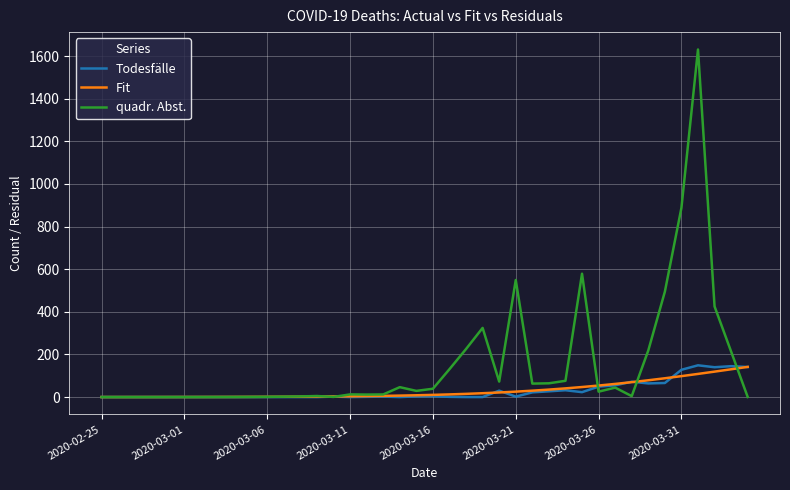

What is the maximum value shown in the chart?

1631.3